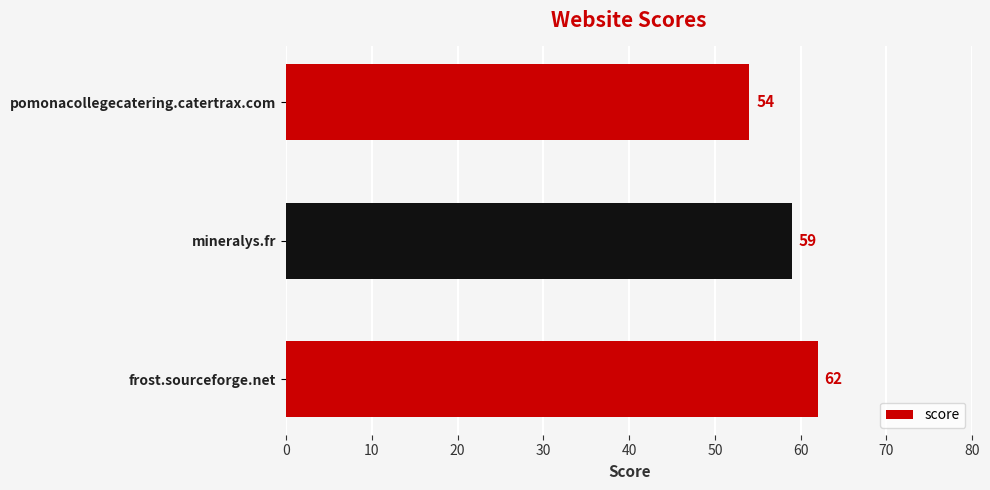

How many bars are there in total?

3